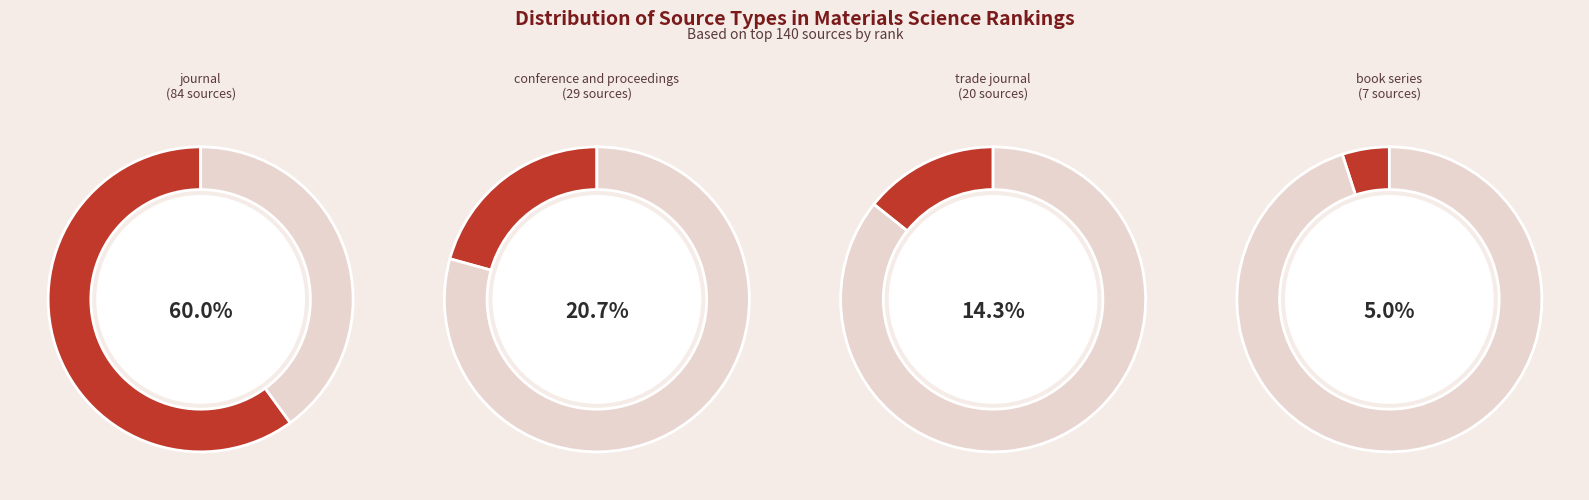

To the nearest percent, what percentage of the pie is trade journal?

14%